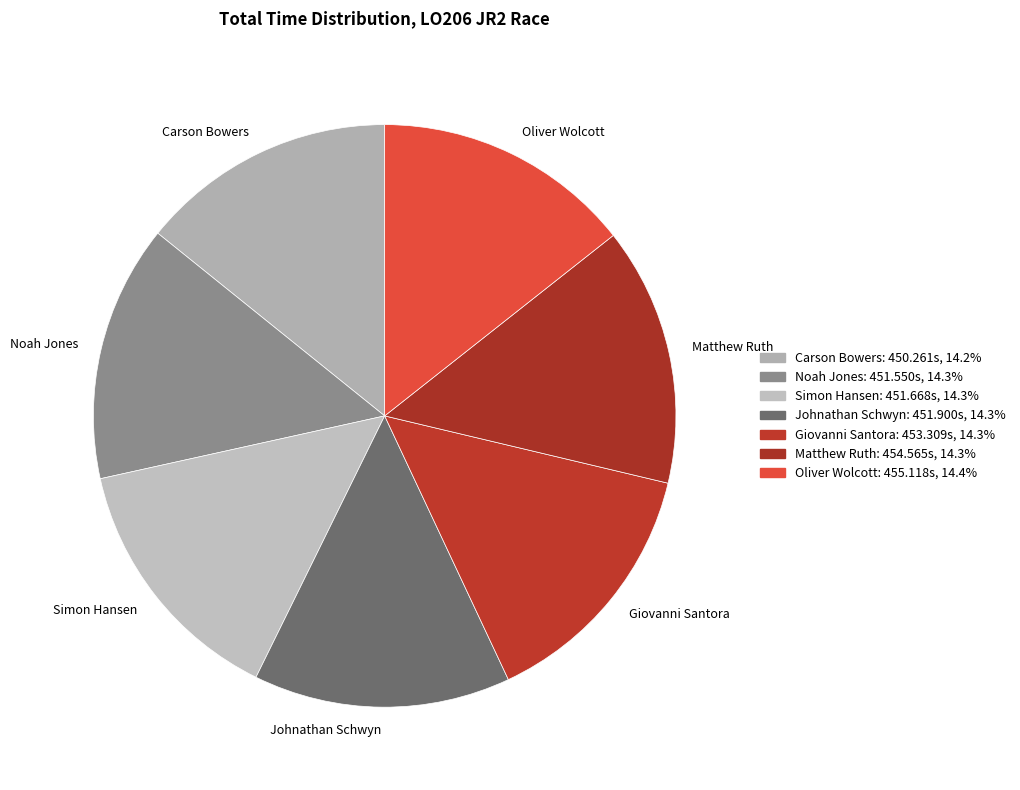

Does Oliver Wolcott account for over 50% of the chart?

No